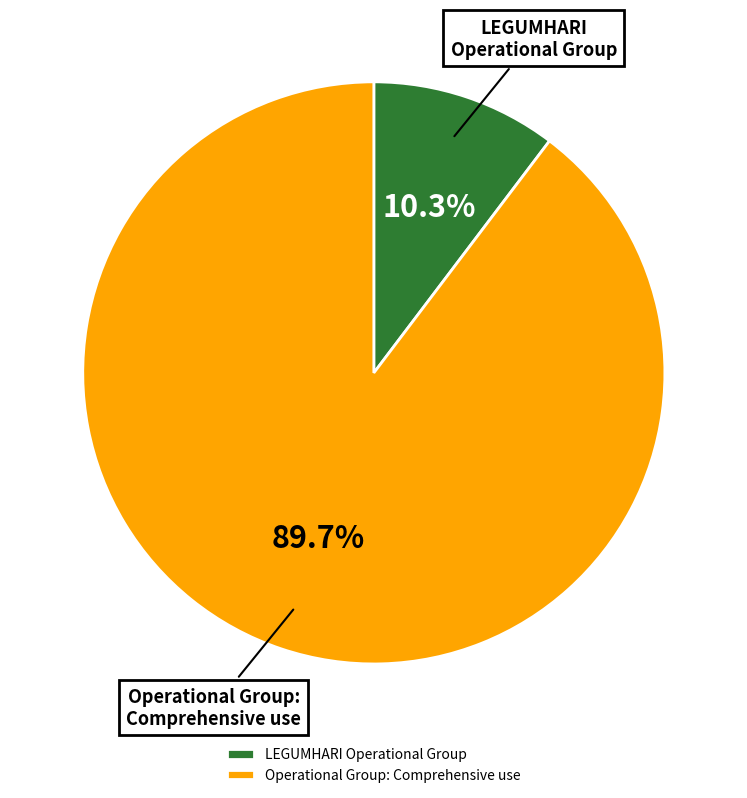

Which category has the biggest portion of the pie?

Operational Group: Comprehensive use